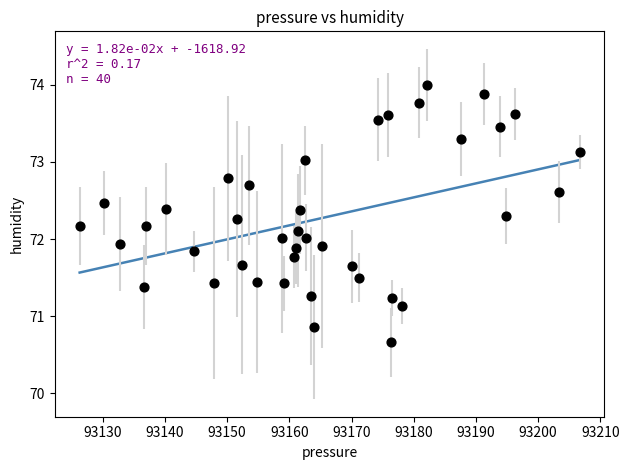

What is the range of X values (max minus min)?

80.4